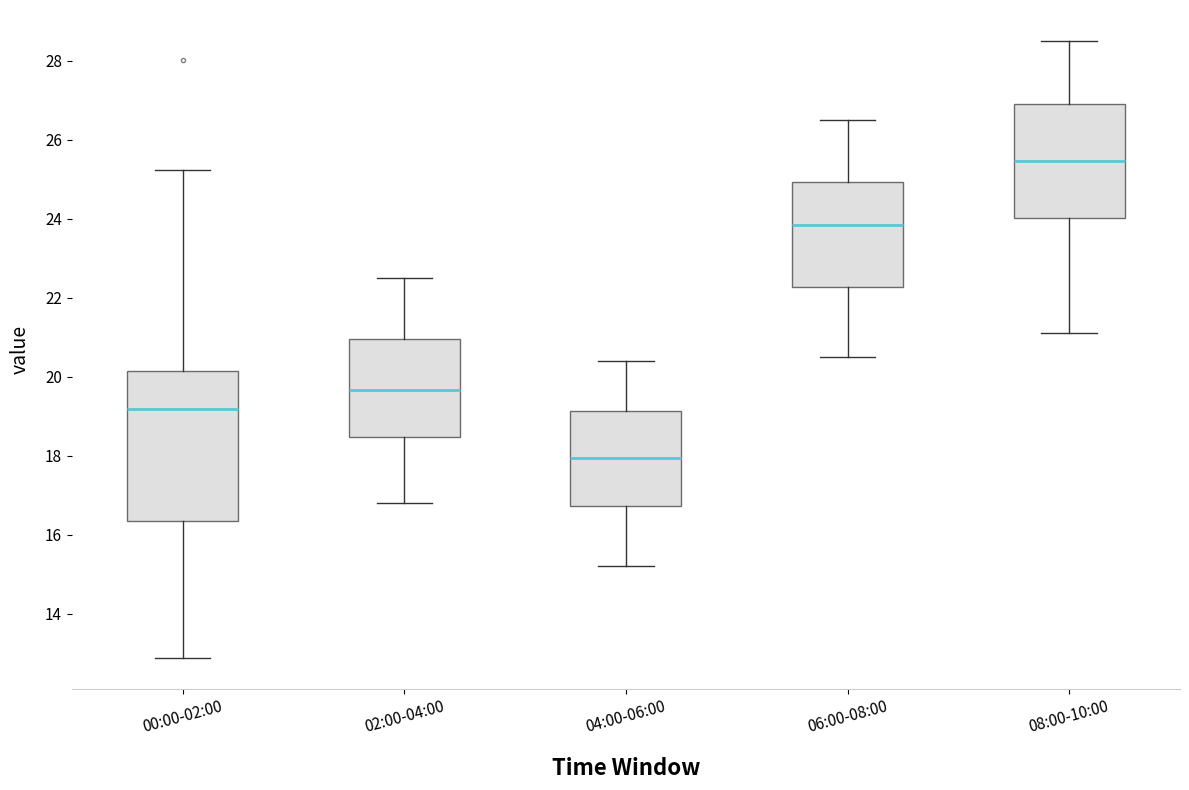

Where does the upper whisker of the box for 02:00-04:00 end on the y-axis? The values are not printed on the chart, so give them approximately, as read against the axis.

22.6